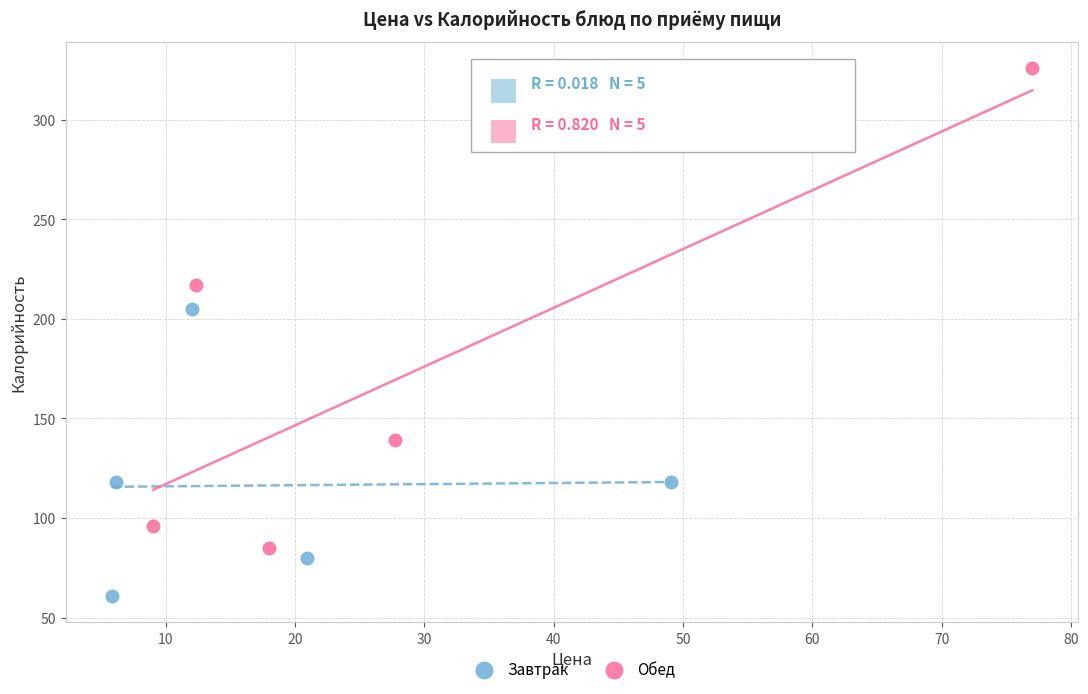

Which series has the widest spread of Y values?

Обед